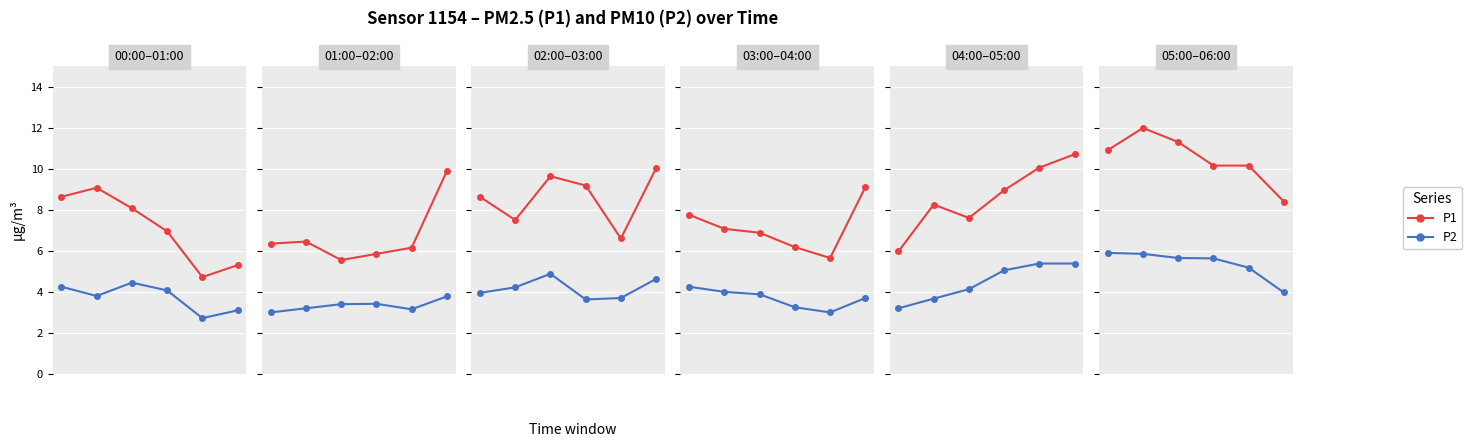

At which label does P1 reach its minimum?

5